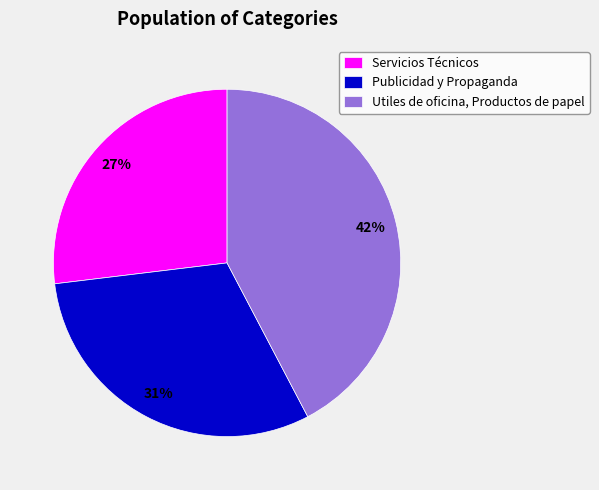

Which has a higher value, Utiles de oficina, Productos de papel or Publicidad y Propaganda?

Utiles de oficina, Productos de papel